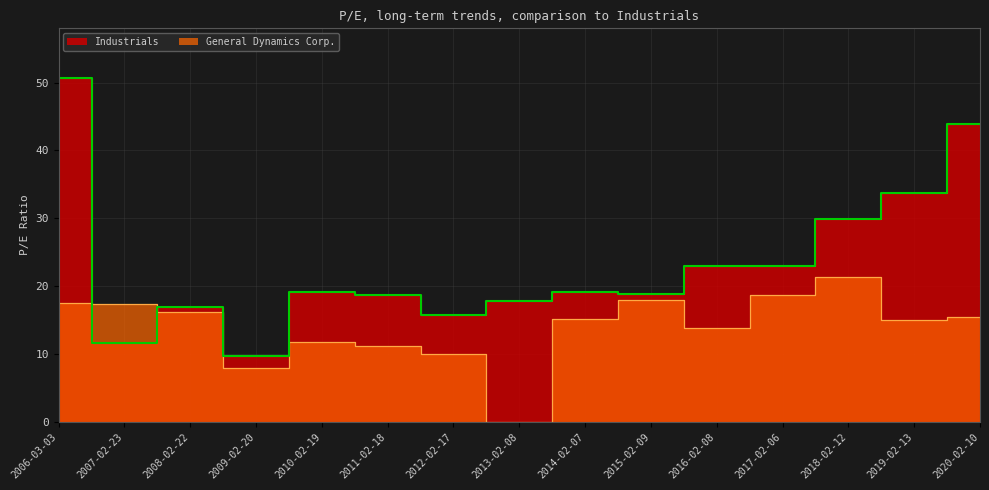

In Industrials, how many points are lower than both neighbors (excluding endpoints)?

4